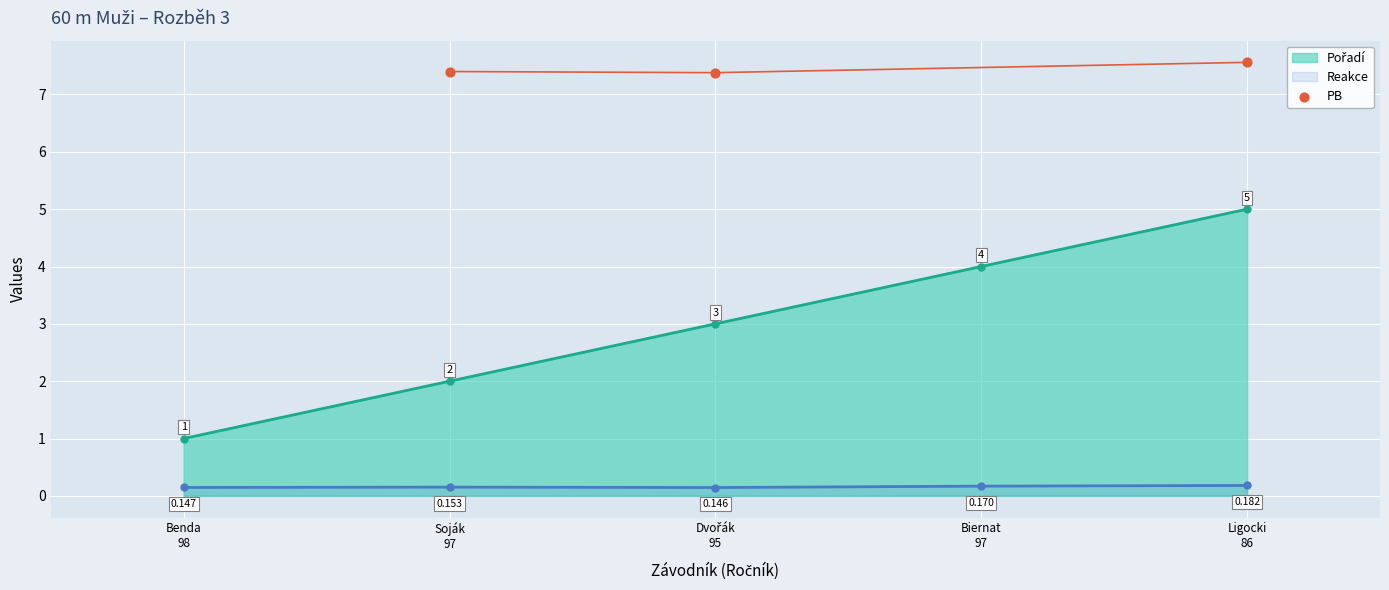

True or false: Reakce has more than 0 points higher than both neighbors.

True